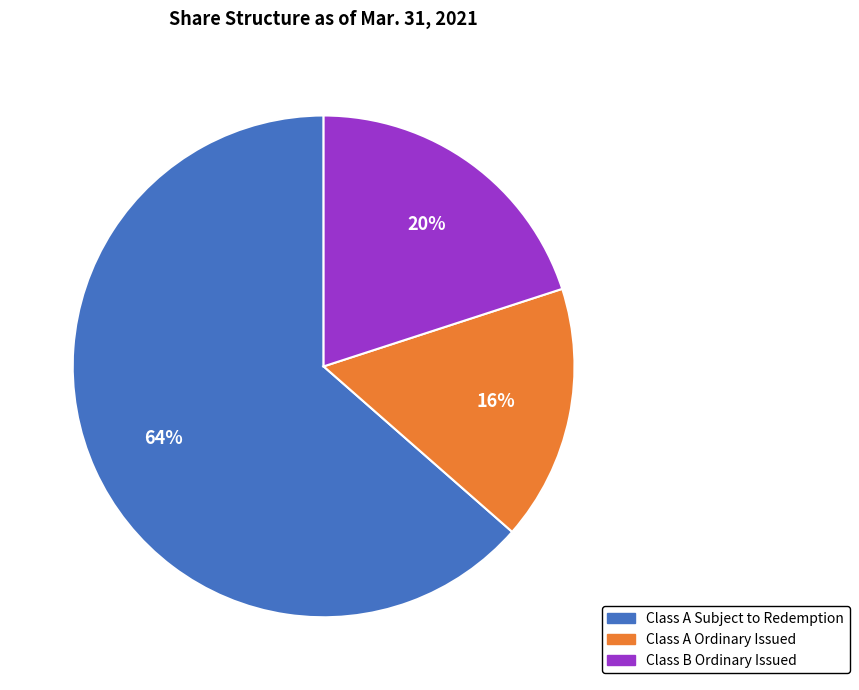

Which has a higher value, Class B Ordinary Issued or Class A Ordinary Issued?

Class B Ordinary Issued